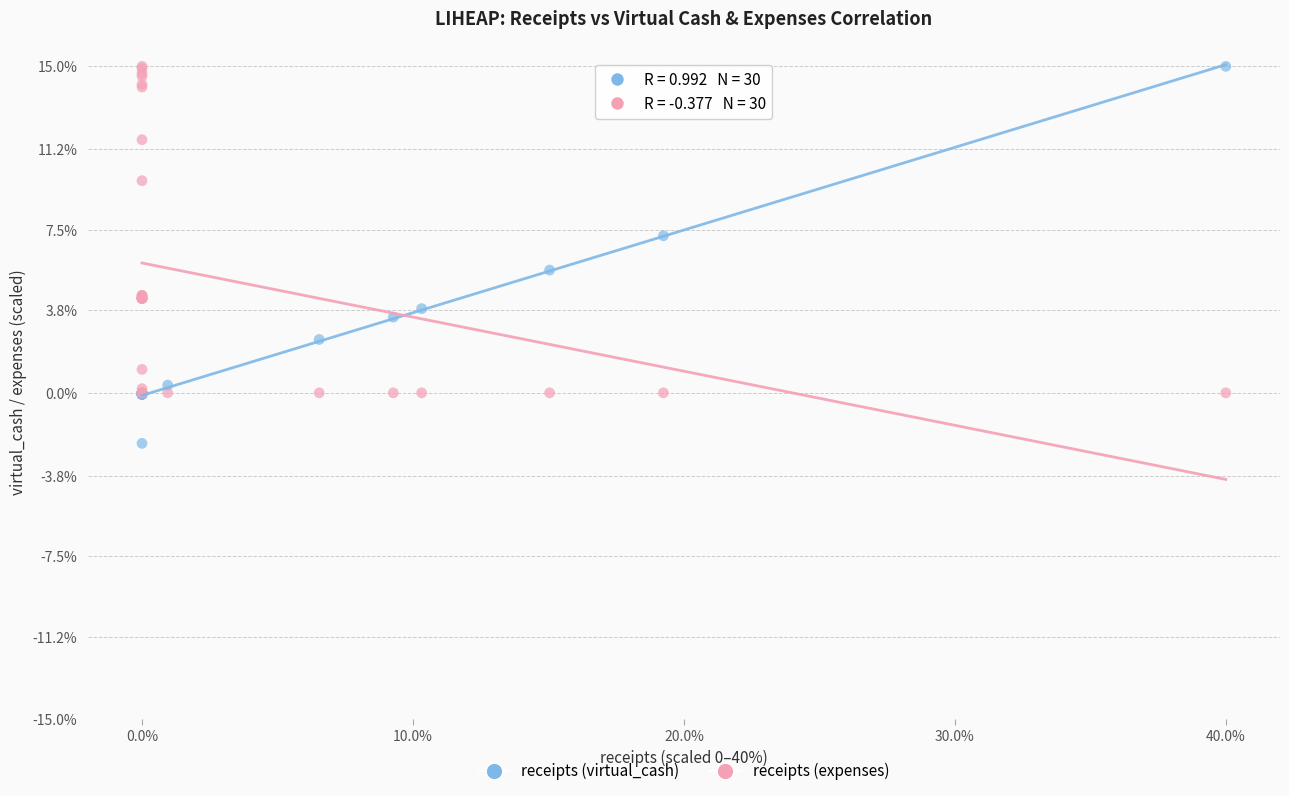

Which series contains the lowest Y value?

receipts (virtual_cash)